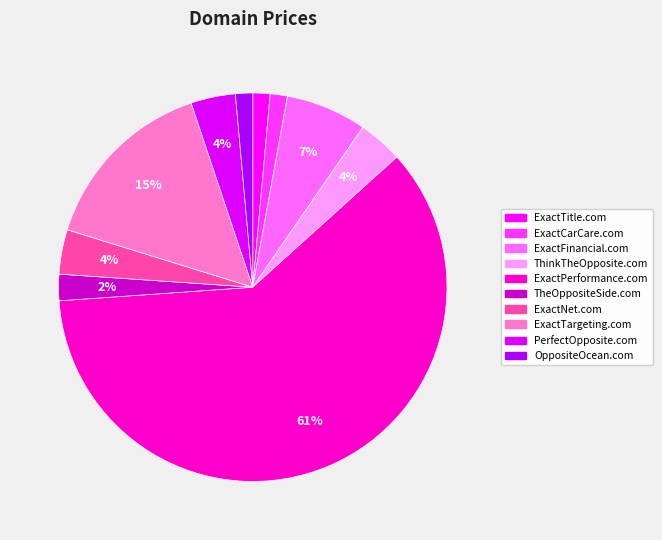

How many slices are in this pie chart?

10